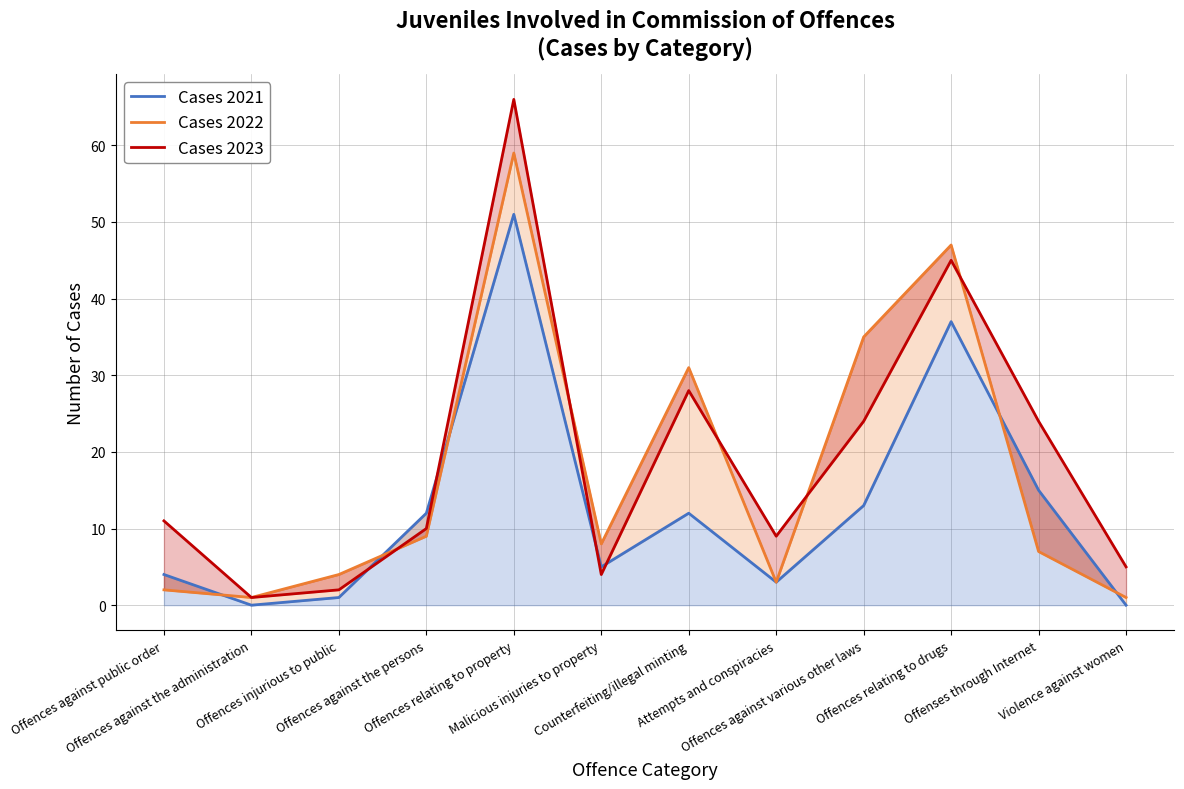

What is the spread (max minus min) of values at Offences relating to property?

15